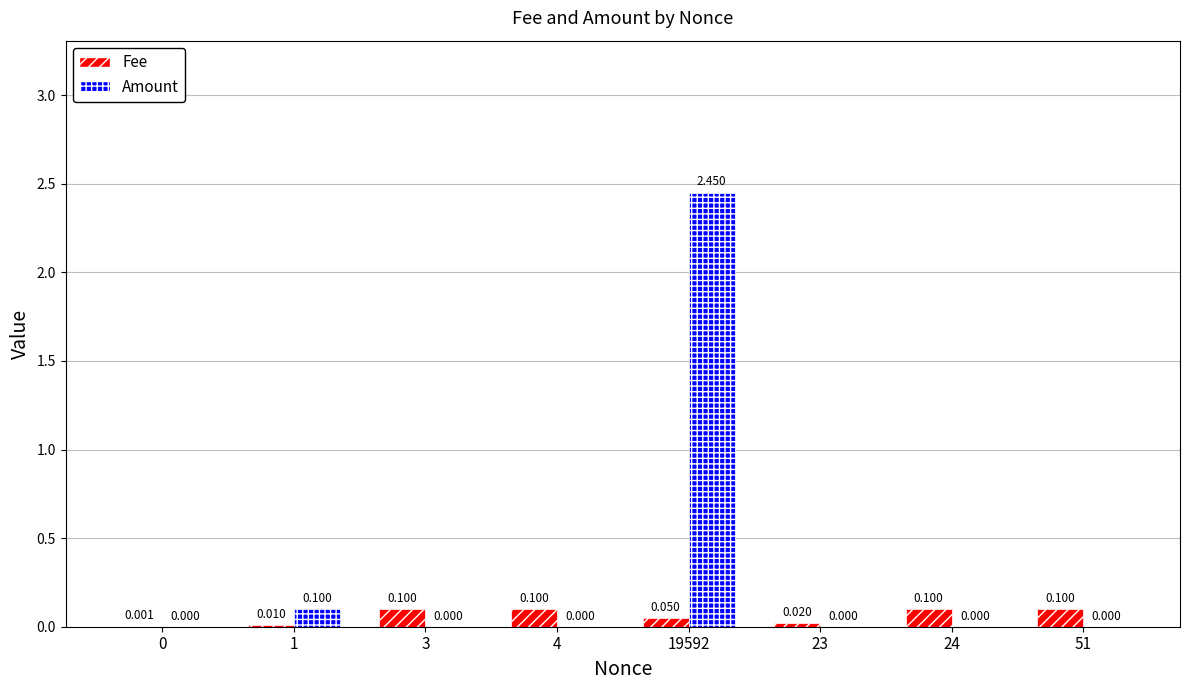

Is the value of Fee at 4 greater than the value of Amount at 19592?

No